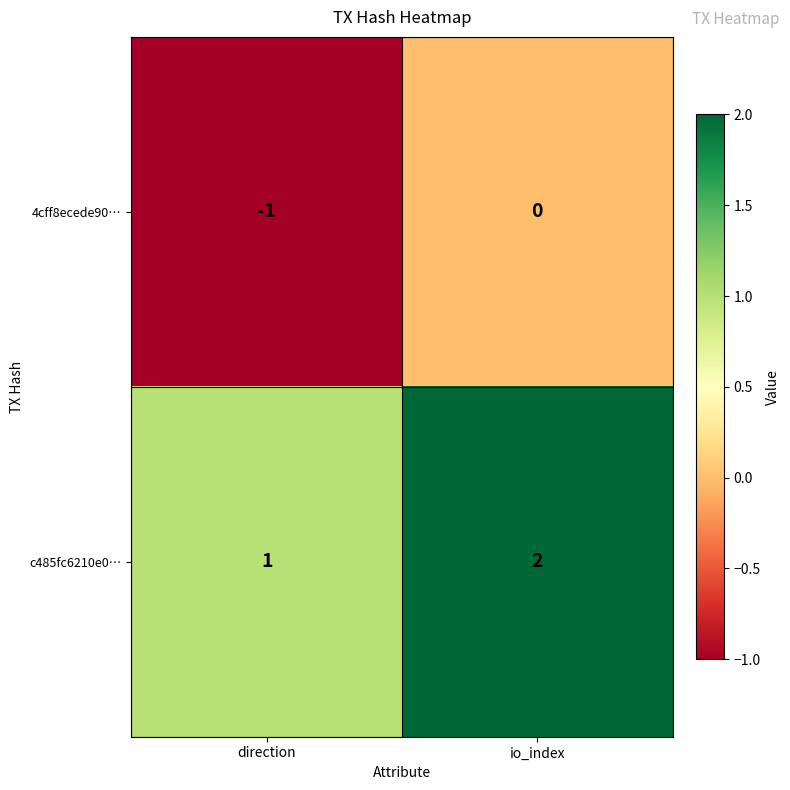

Which category has the lowest value across all series?

direction